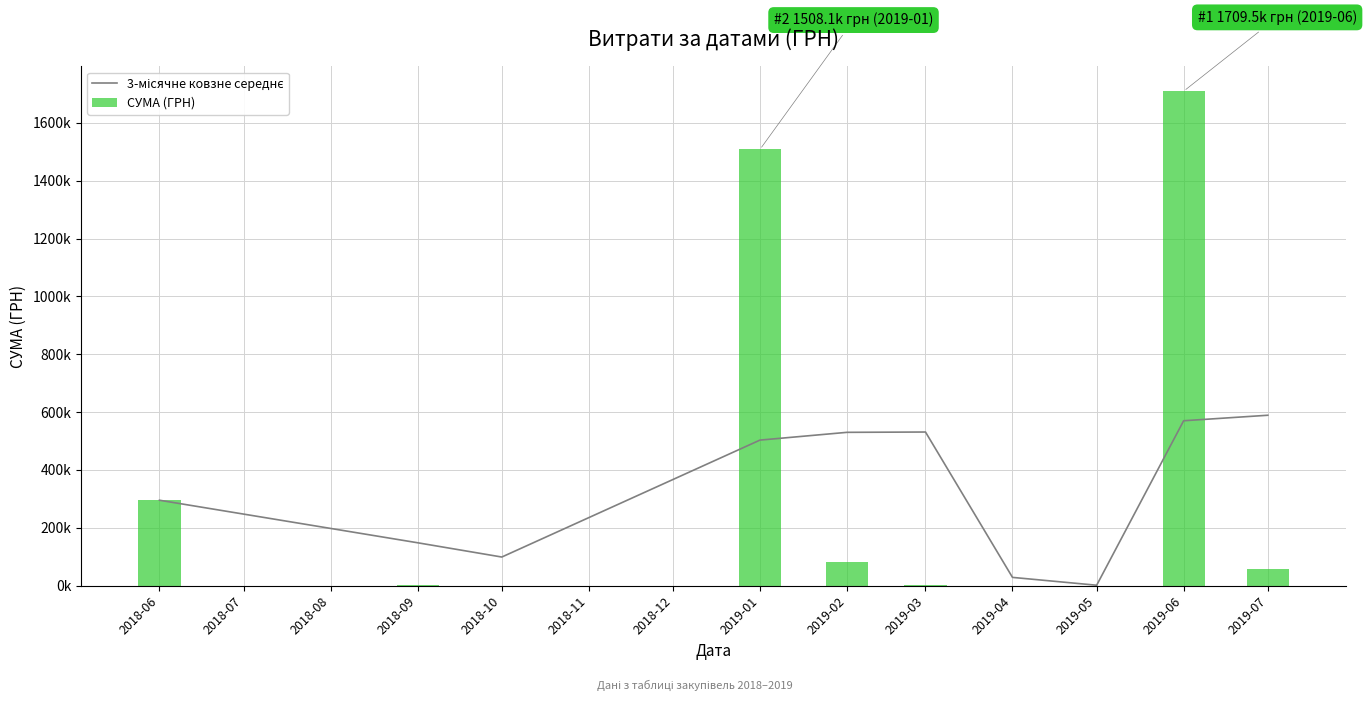

What is the label of the 5th bar from the left?

2019-02